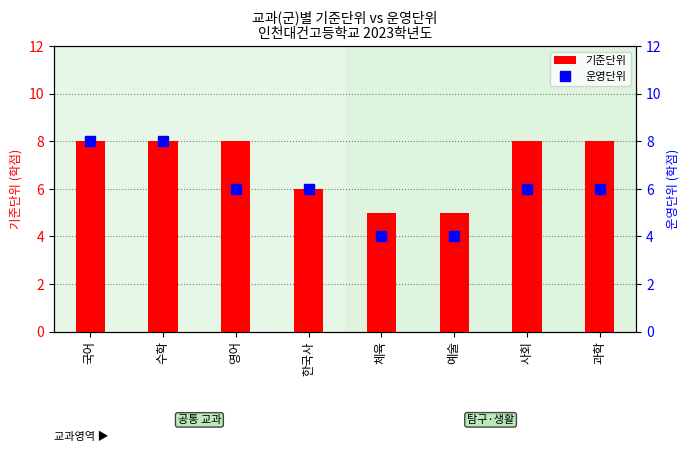

Reading left to right, extract all data points from this chart.

기준단위: 8	8	8	6	5	5	8	8
운영단위: 8	8	6	6	4	4	6	6